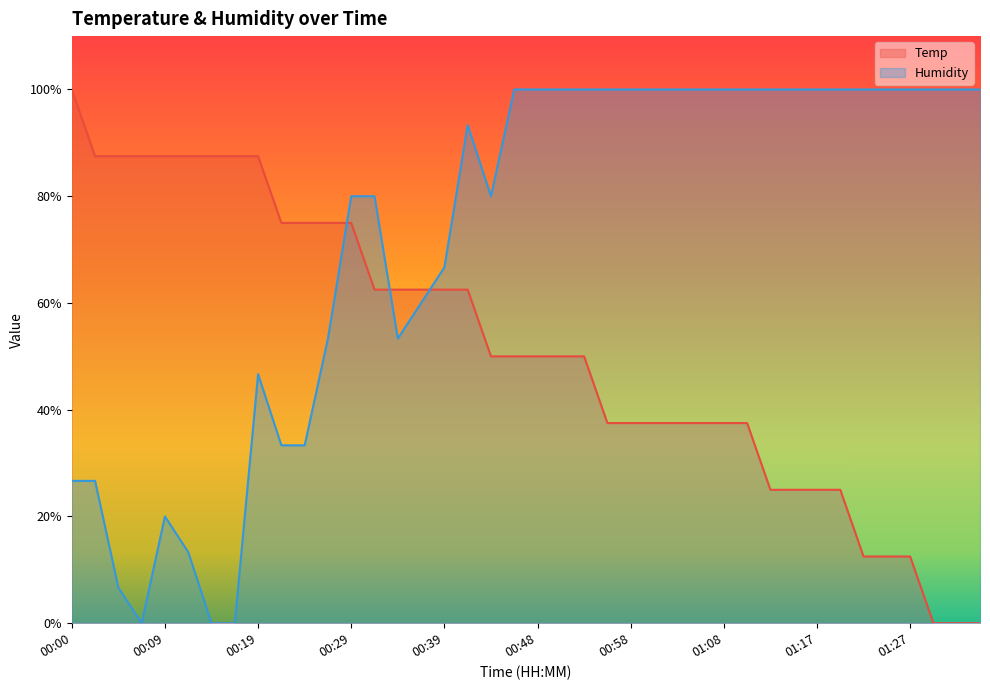

At which category does Humidity reach its first local peak?

00:09